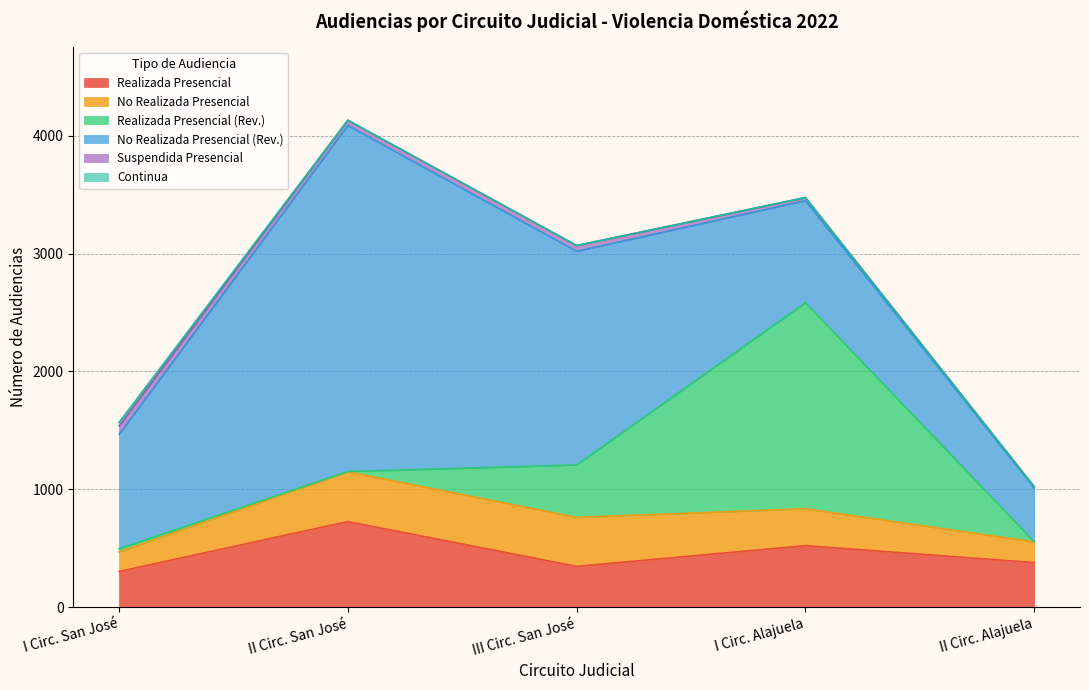

Between II Circ. San José and I Circ. Alajuela, which series saw the biggest shift?

No Realizada Presencial (Rev.)